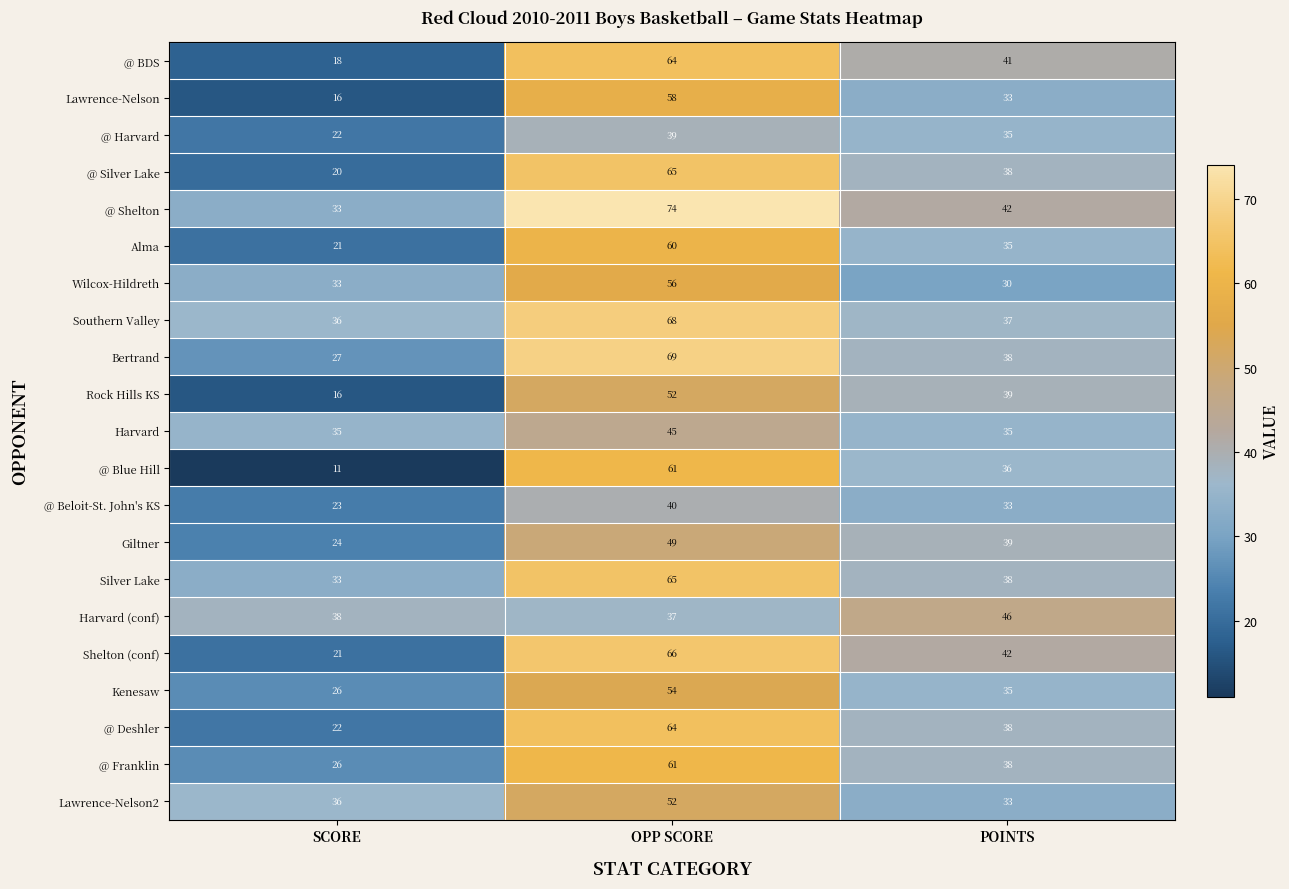

The value of Bertrand at OPP SCORE is 14. True or false?

False